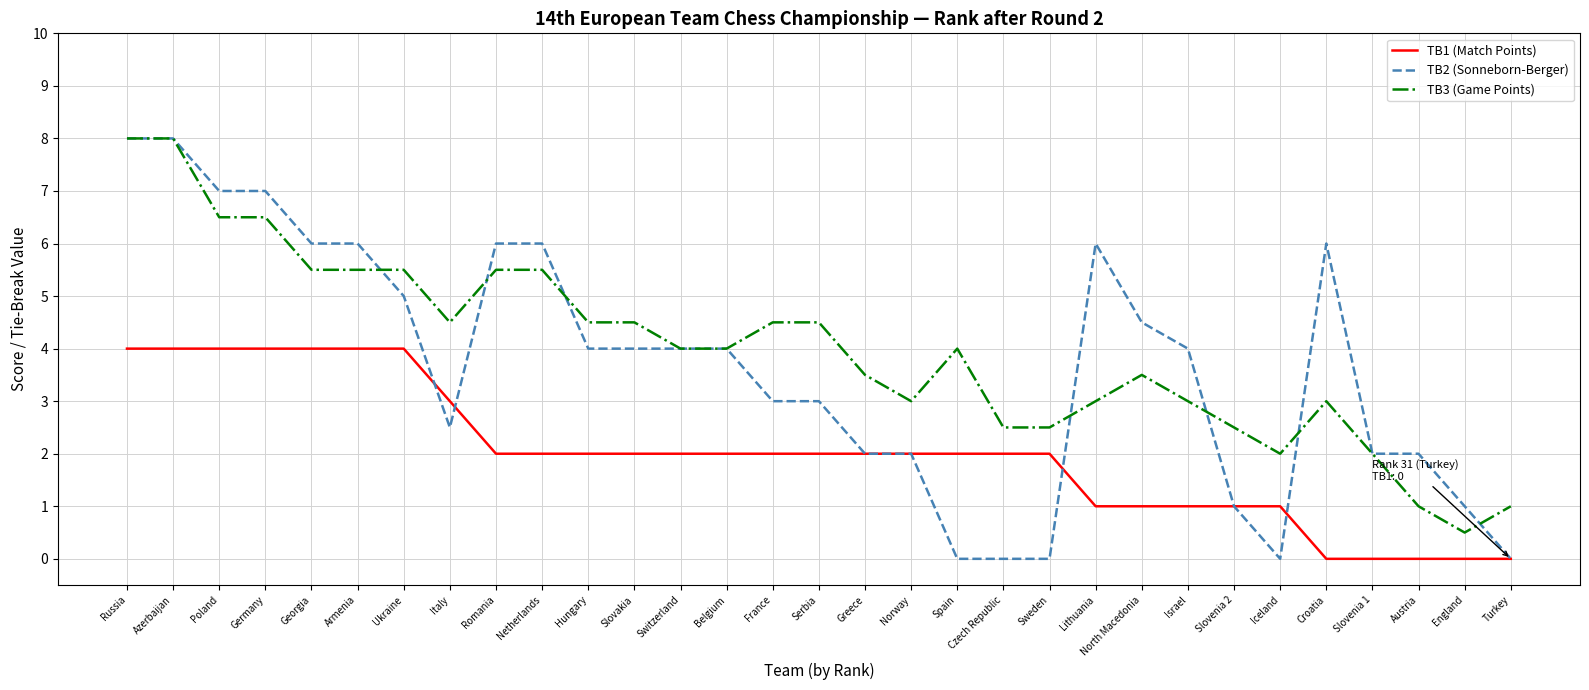

The TB3 (Game Points) series shows 5.4 at Belgium. True or false?

False